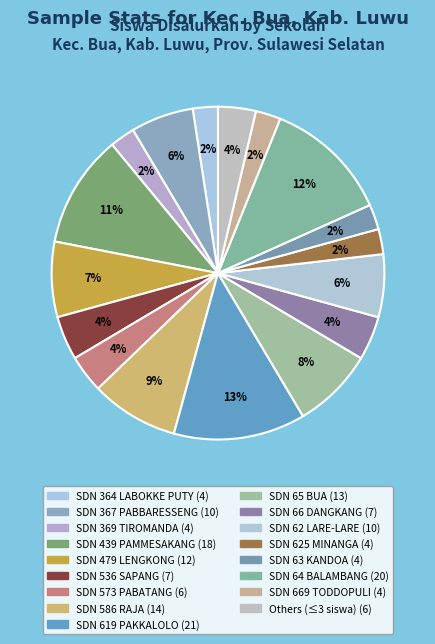

How many slices are in this pie chart?

17